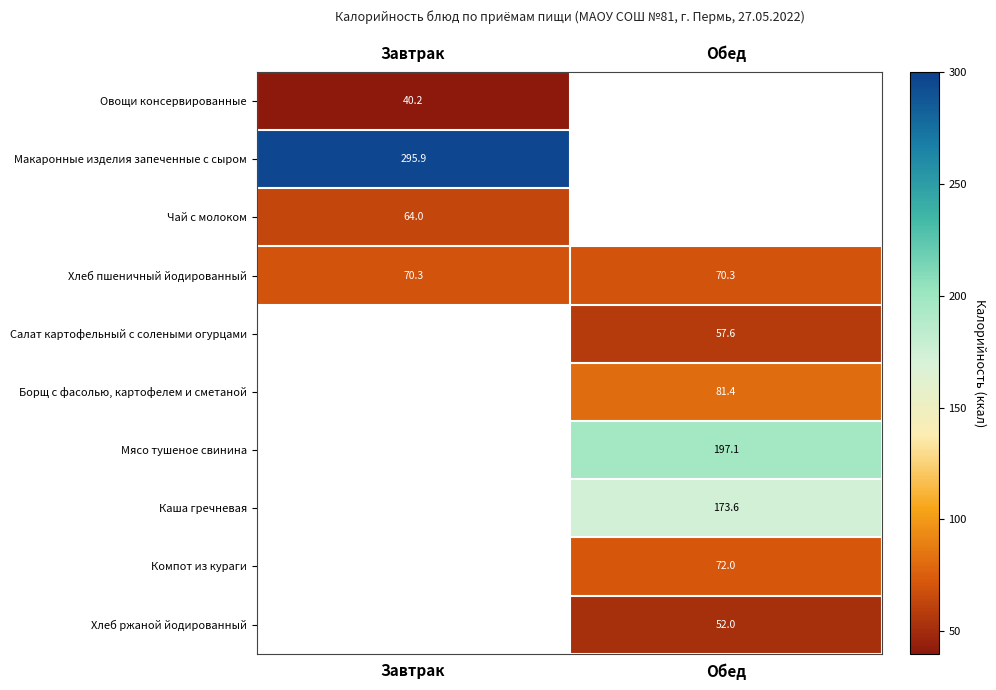

What is the difference between the highest and lowest values at Завтрак?

255.7